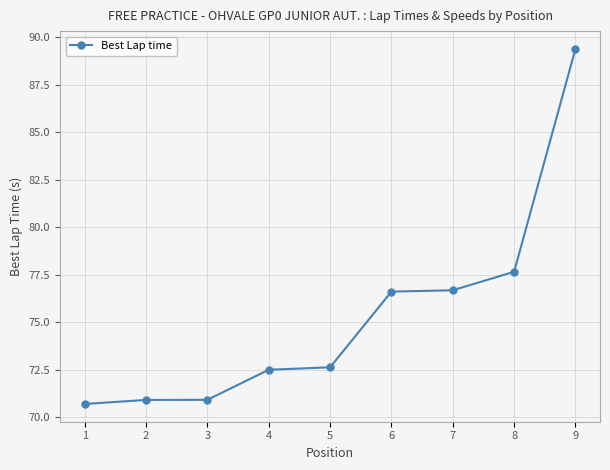

How many lines are shown in the chart?

1